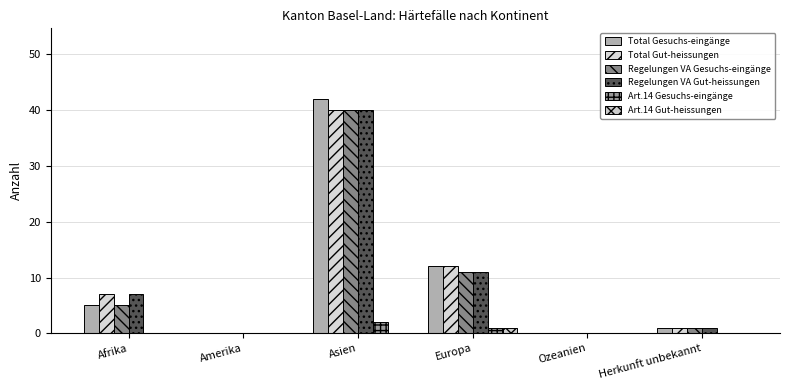

List the series in order of their peak value, highest first.

Total Gesuchs-eingänge, Total Gut-heissungen, Regelungen VA Gesuchs-eingänge, Regelungen VA Gut-heissungen, Art.14 Gesuchs-eingänge, Art.14 Gut-heissungen